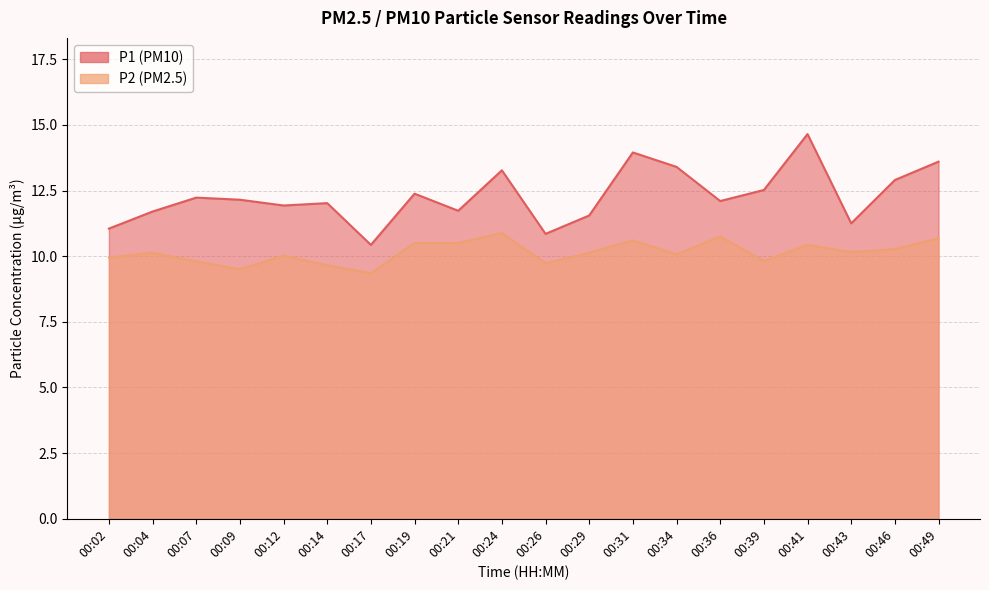

Where is the first local maximum for P2?

00:04